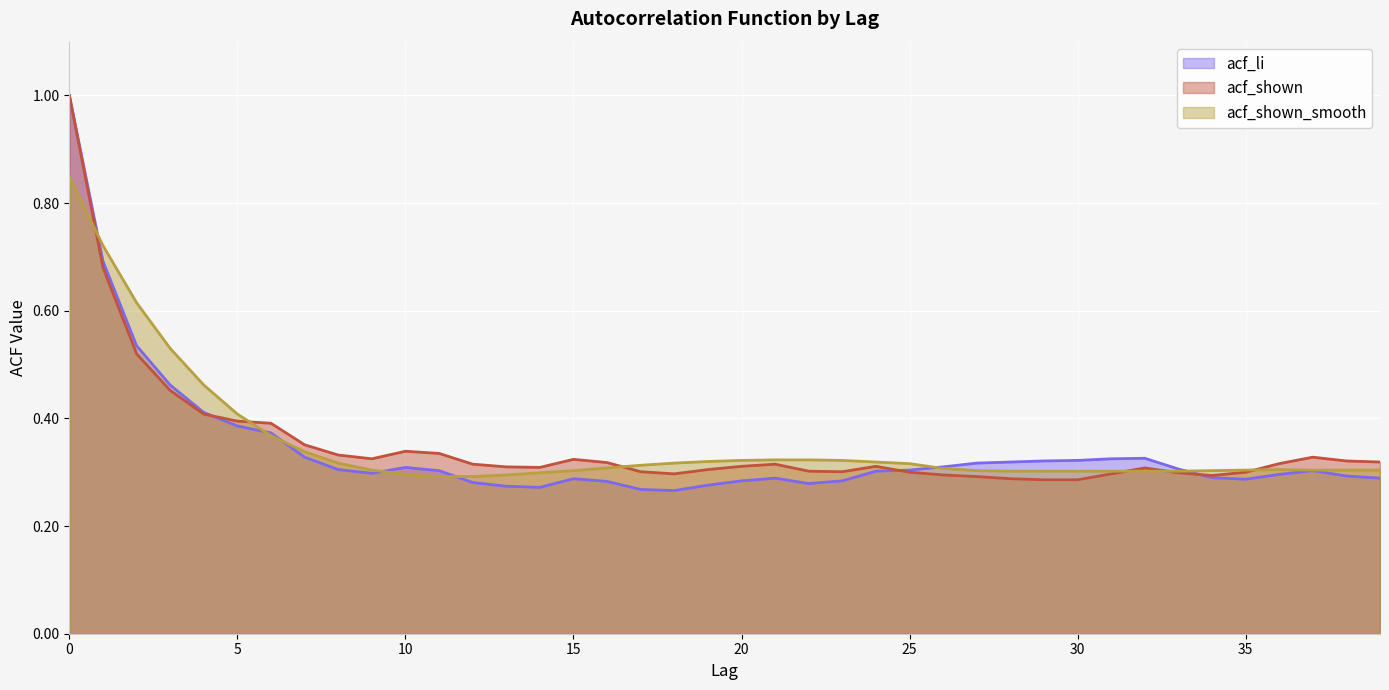

Does the chart display data point markers on the line(s)?

No